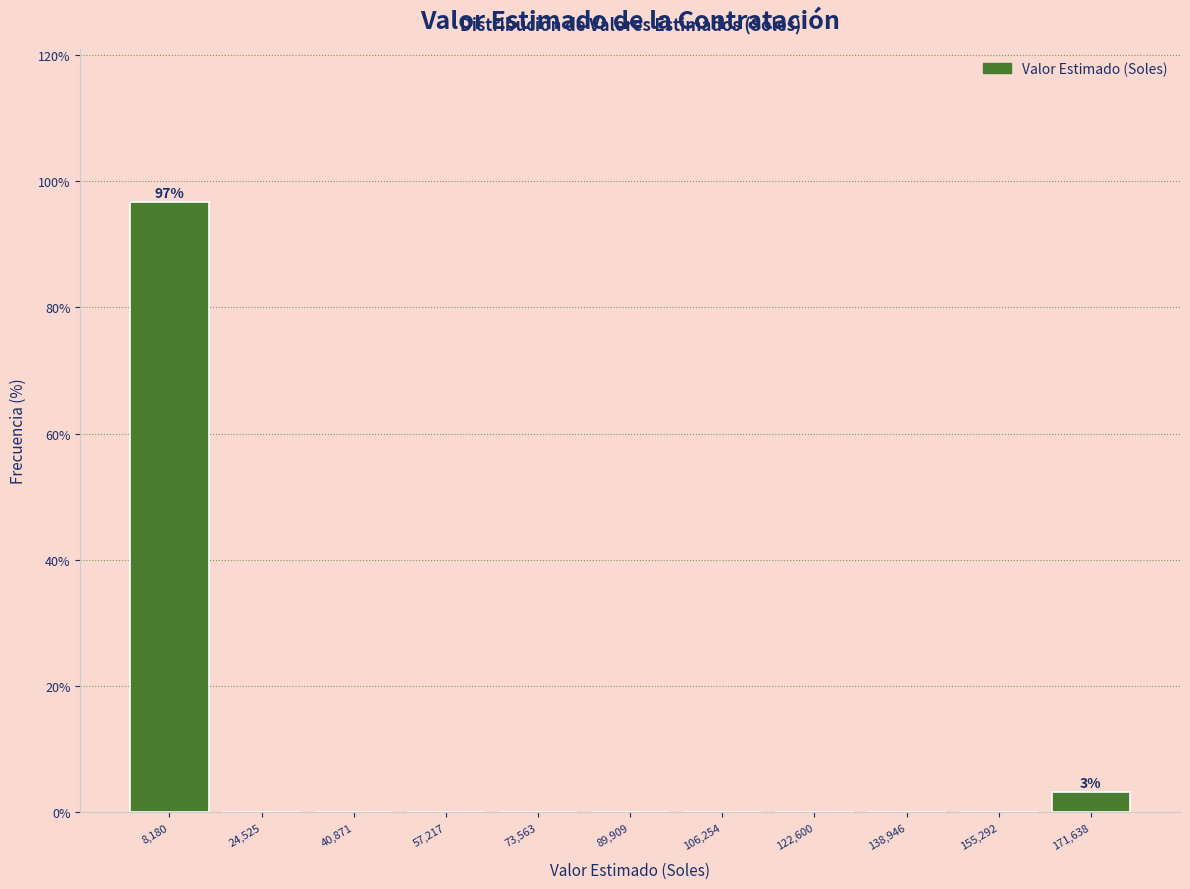

Which range on the x-axis has the tallest bar?

0 to 16000